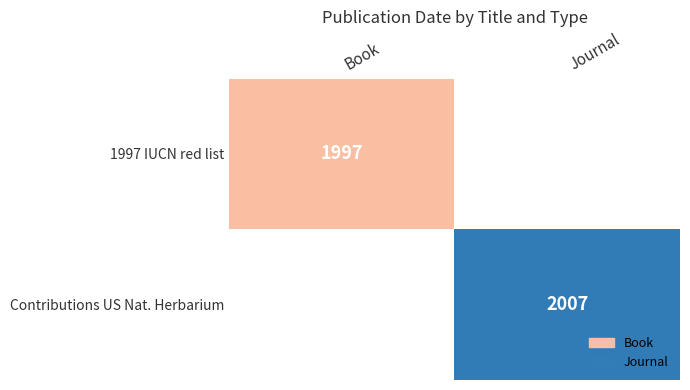

Is the value of 1997 IUCN red list at Book greater than the value of Contributions US Nat. Herbarium at Journal?

No